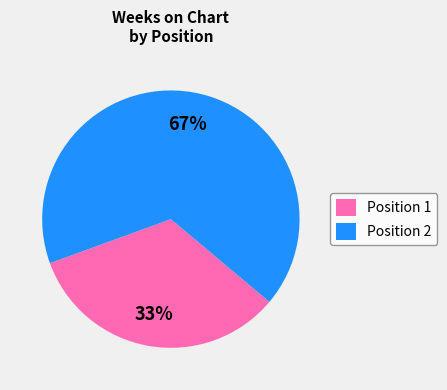

Which category has the smallest portion of the pie?

Position 1